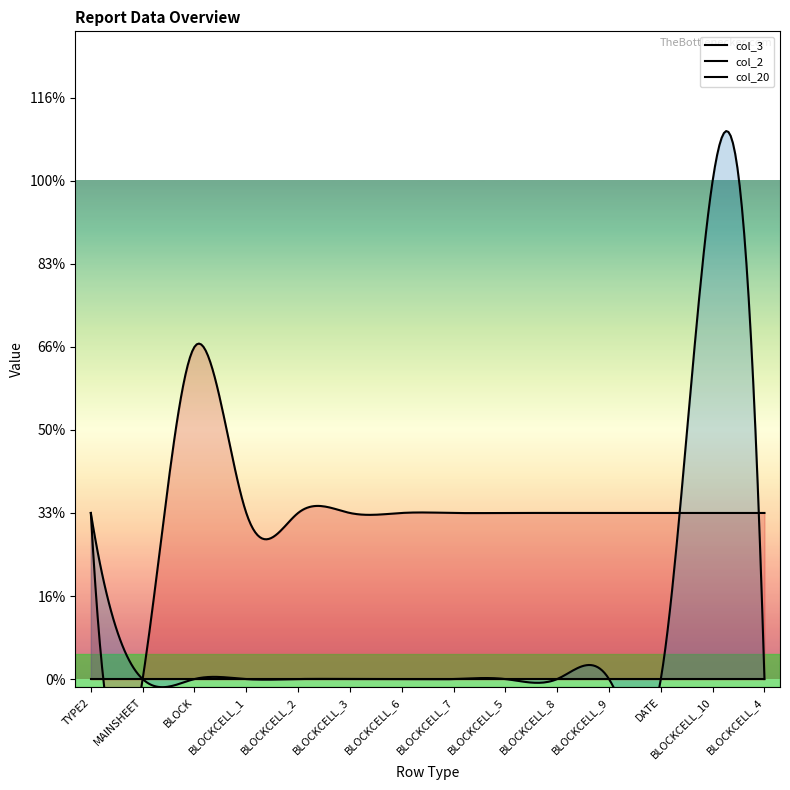

How many values in col_2 are above zero?

2